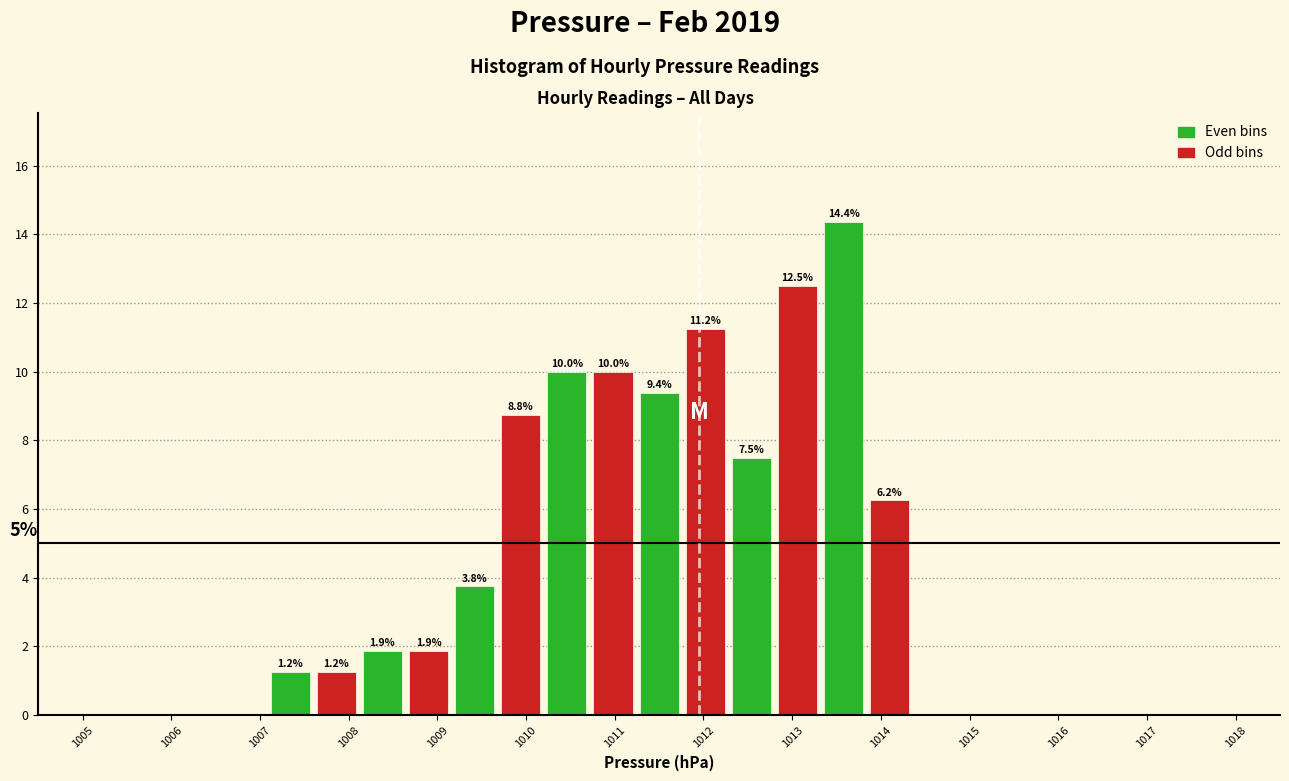

Which range on the x-axis has the tallest bar?

1013.32 to 1013.84